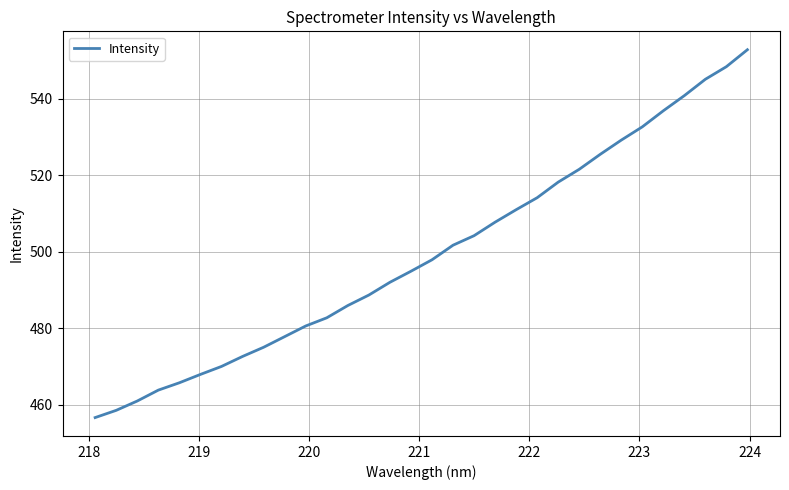

What is the greatest value displayed?

552.8